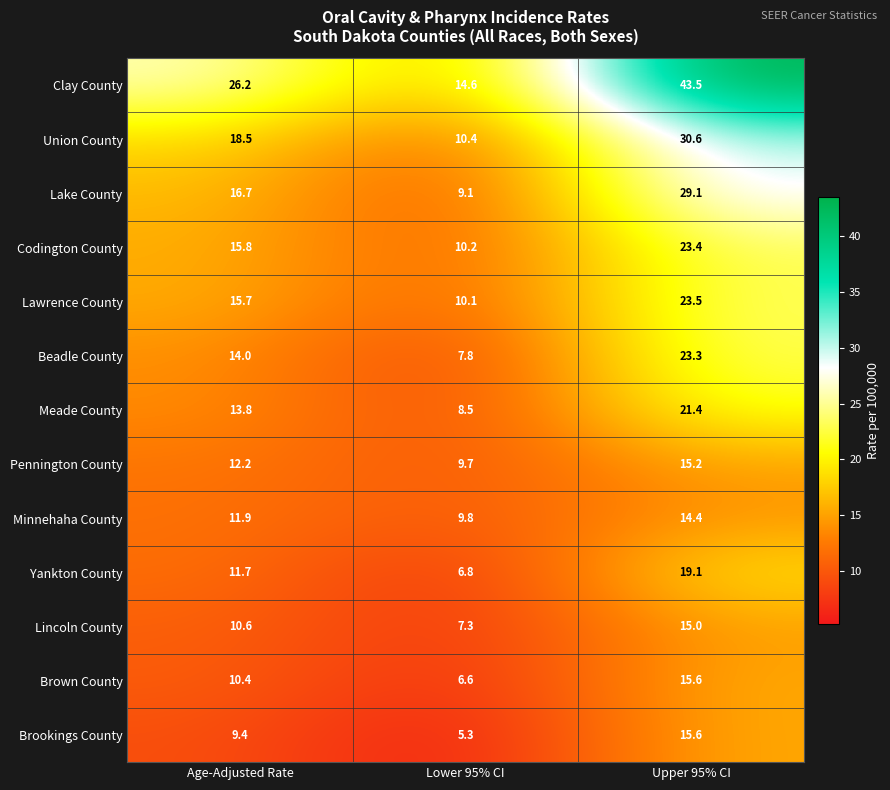

What is the spread (max minus min) of values at Upper 95% CI?

29.1